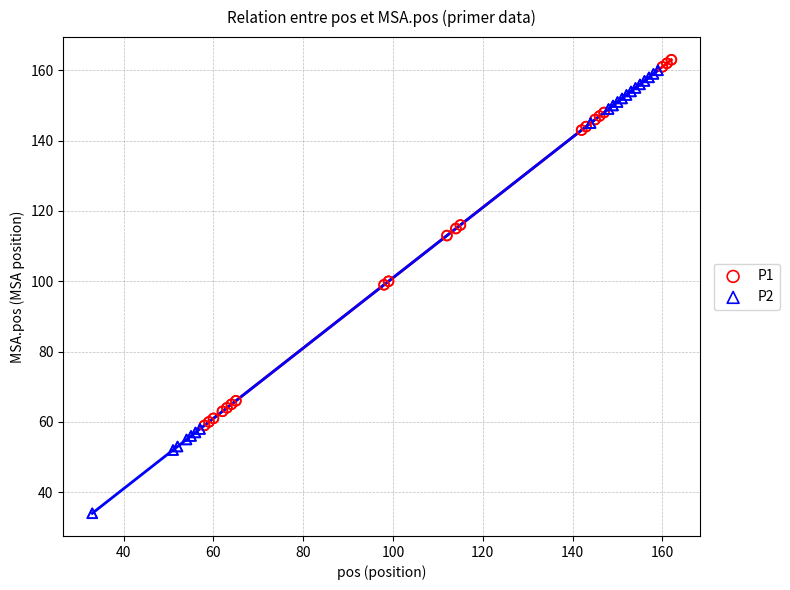

Which series has the widest spread of Y values?

P2